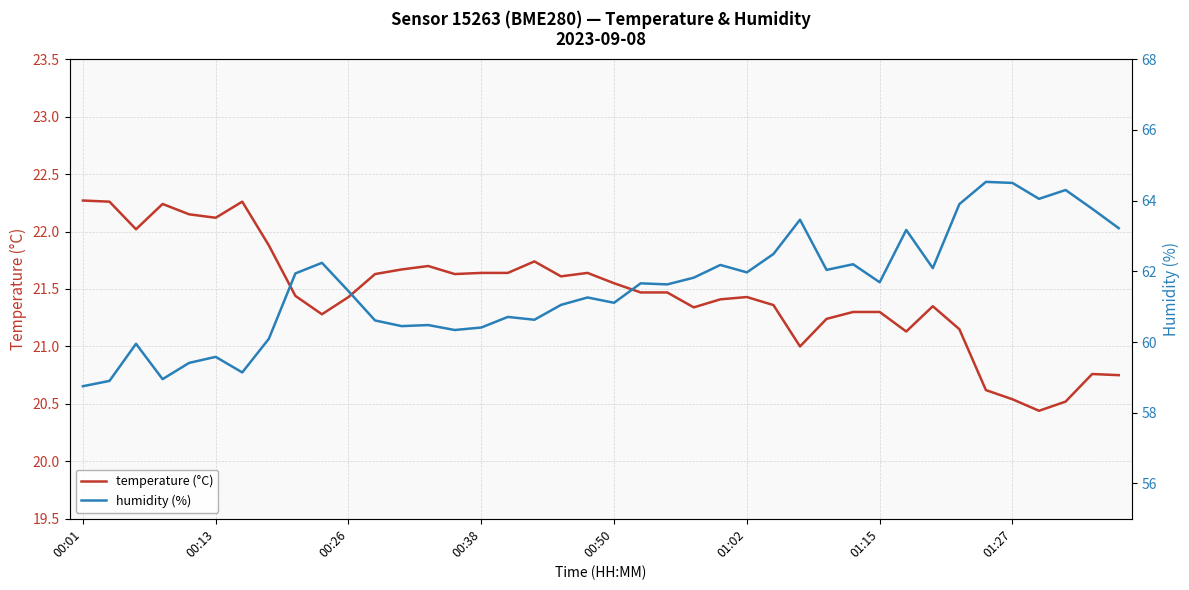

What is the maximum value for temperature (°C)?

22.3